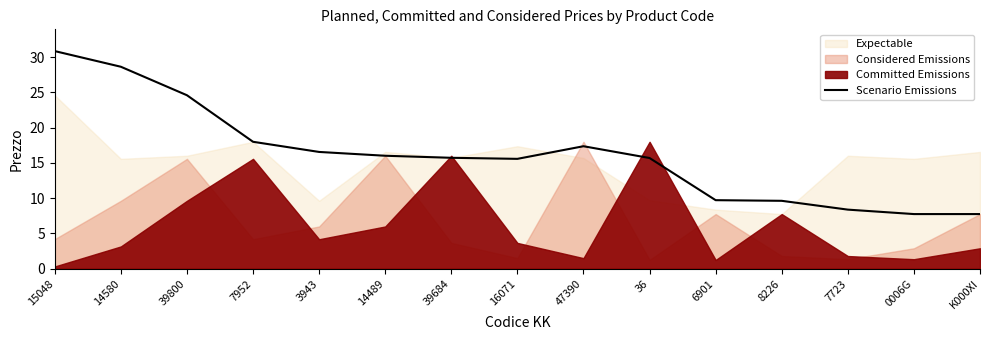

How many lines are shown in the chart?

1